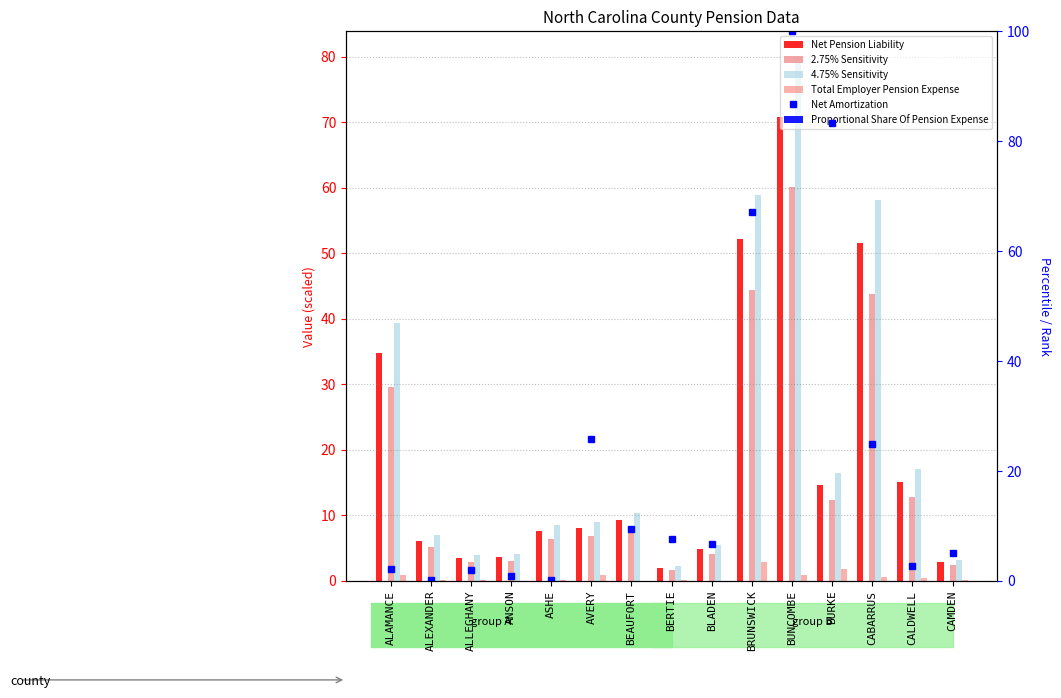

At ALLEGHANY, list the series in order from largest to smallest.

4.75% Sensitivity, Net Pension Liability, 2.75% Sensitivity, Net Amortization, Total Employer Pension Expense, Proportional Share Of Pension Expense